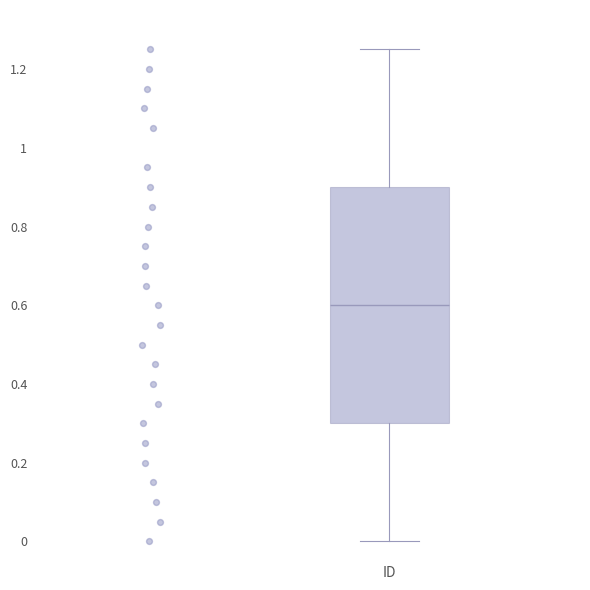

Read this box plot against the y-axis: the position of the median line, the range covered by the box, and the ends of both whiskers. The values are not printed on the chart, so give them approximately, as read against the axis.

median 0.60, box 0.30 to 0.90, whiskers 0.00 to 1.26